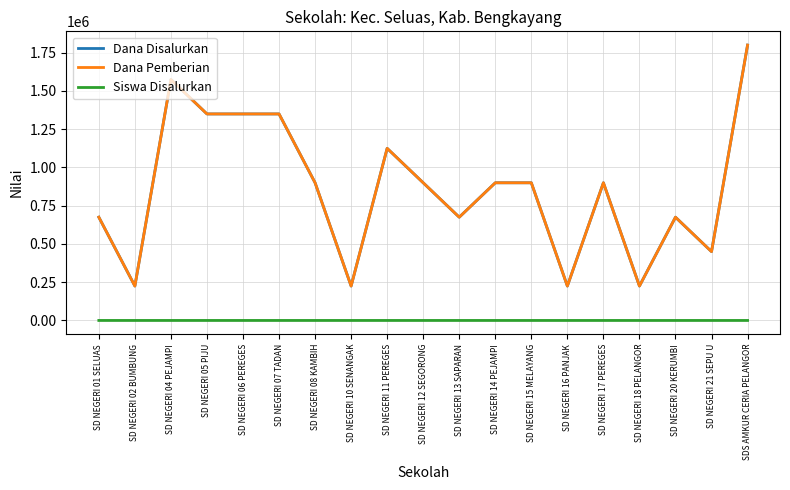

List the series in order of their peak value, highest first.

Dana Disalurkan, Dana Pemberian, Siswa Disalurkan